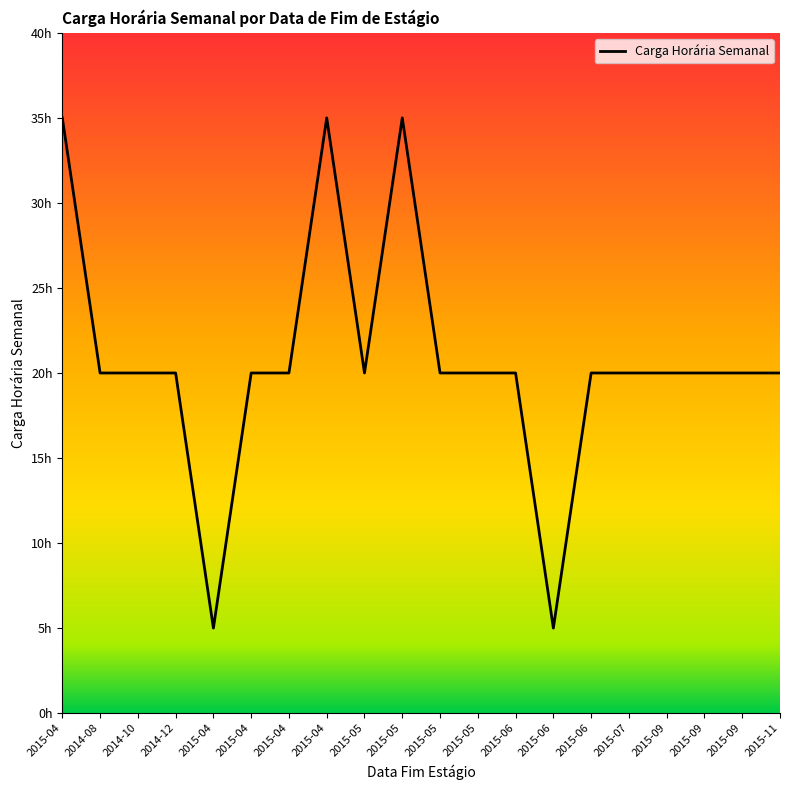

What is the average value?

20.7